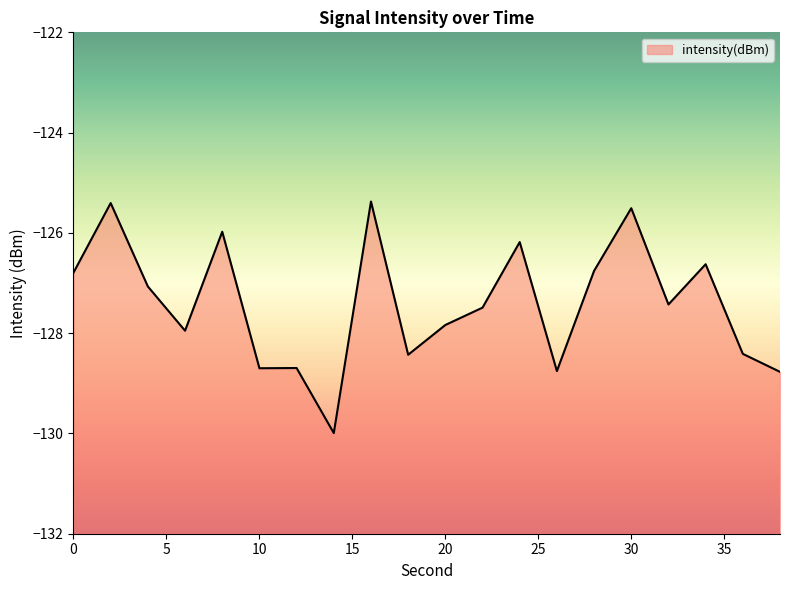

How many lines are shown in the chart?

1